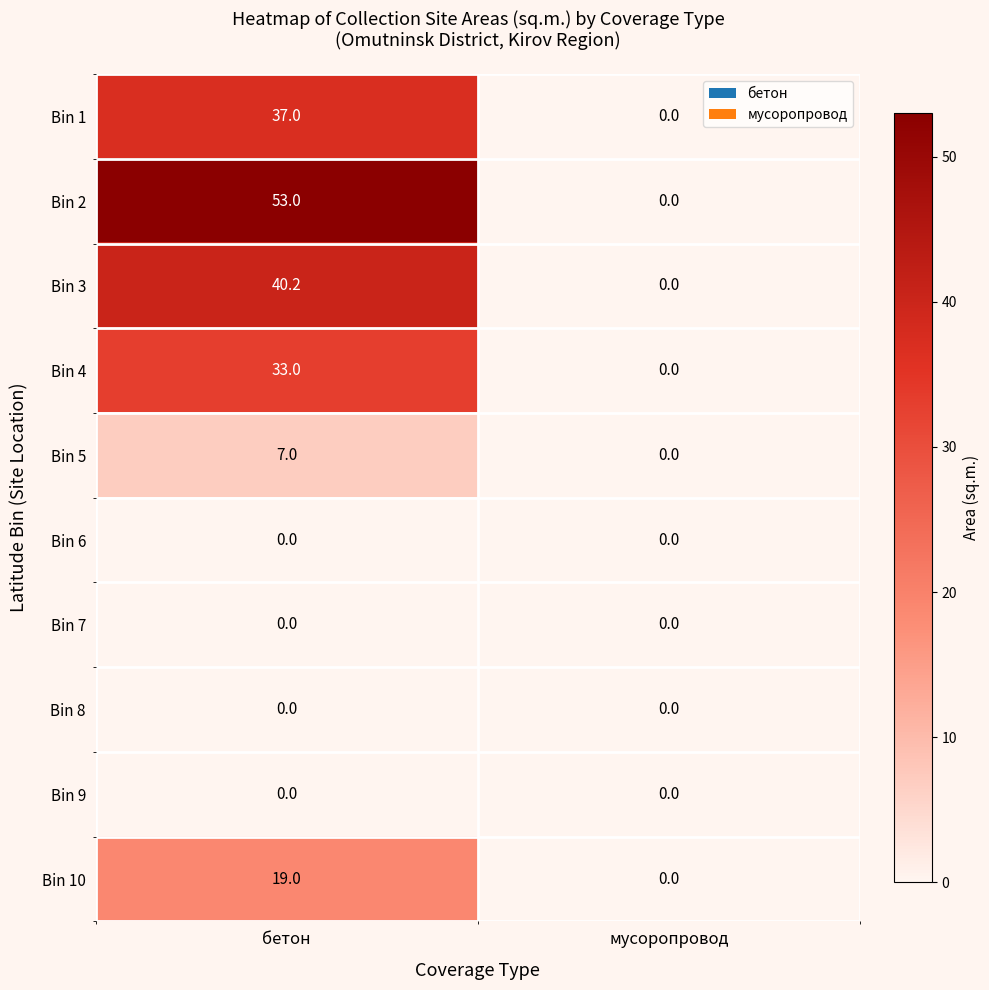

How many data points does each series have?

2